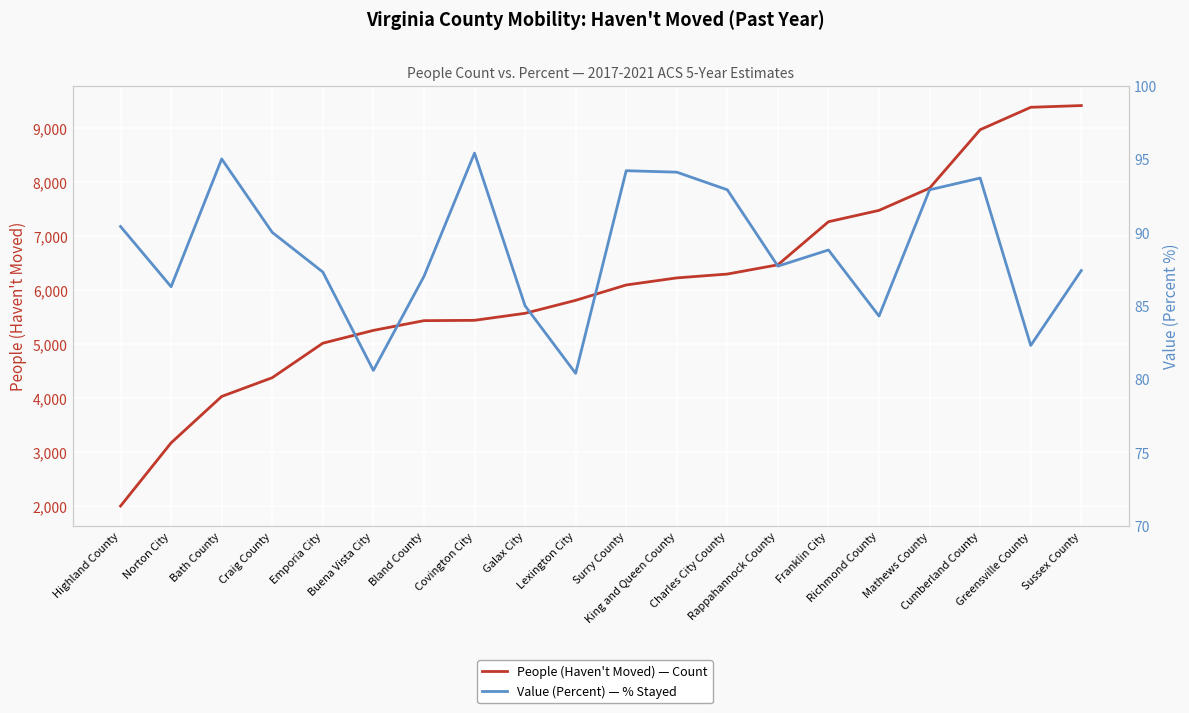

Which category has the highest value in the Value (Percent) — % Stayed series?

Covington City